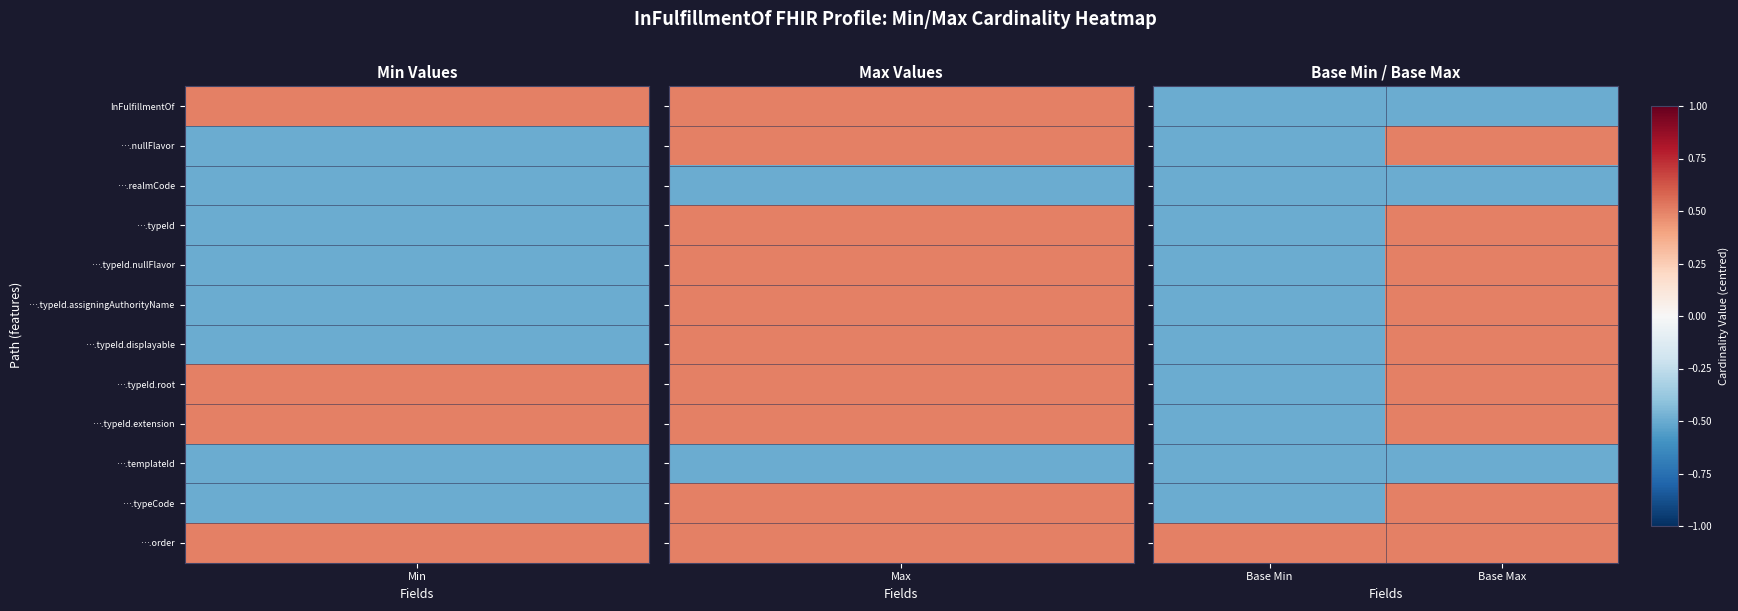

How many distinct data groups are displayed?

12